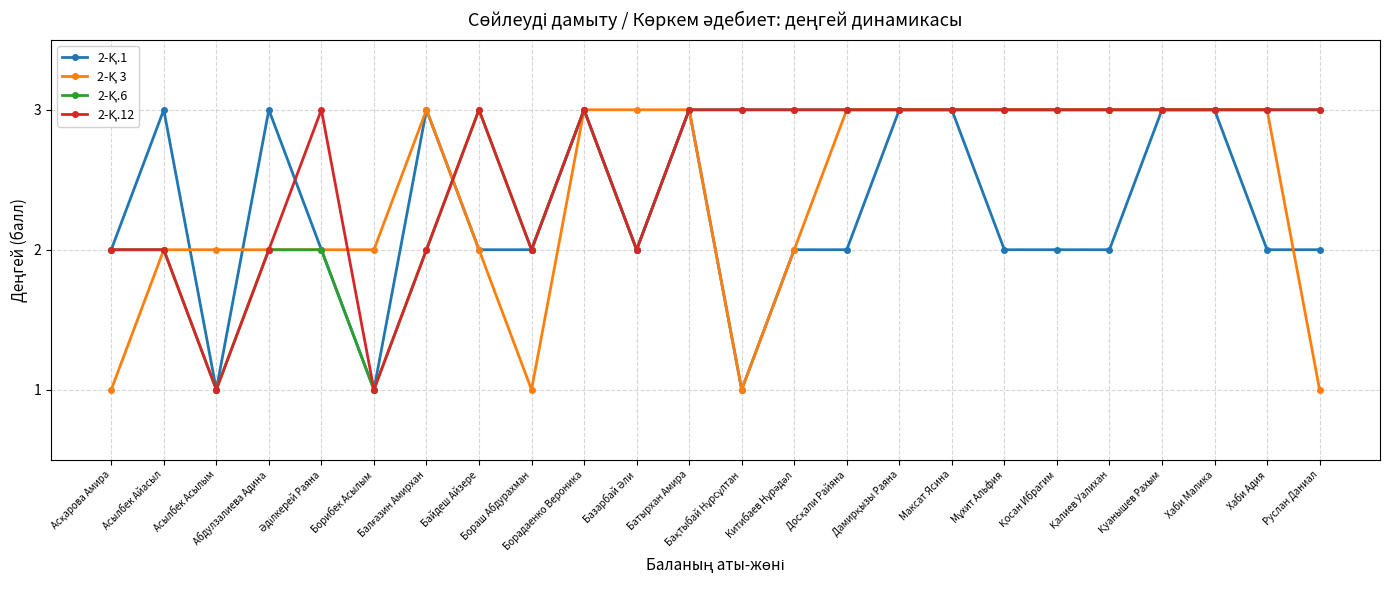

What is the greatest value displayed?

3